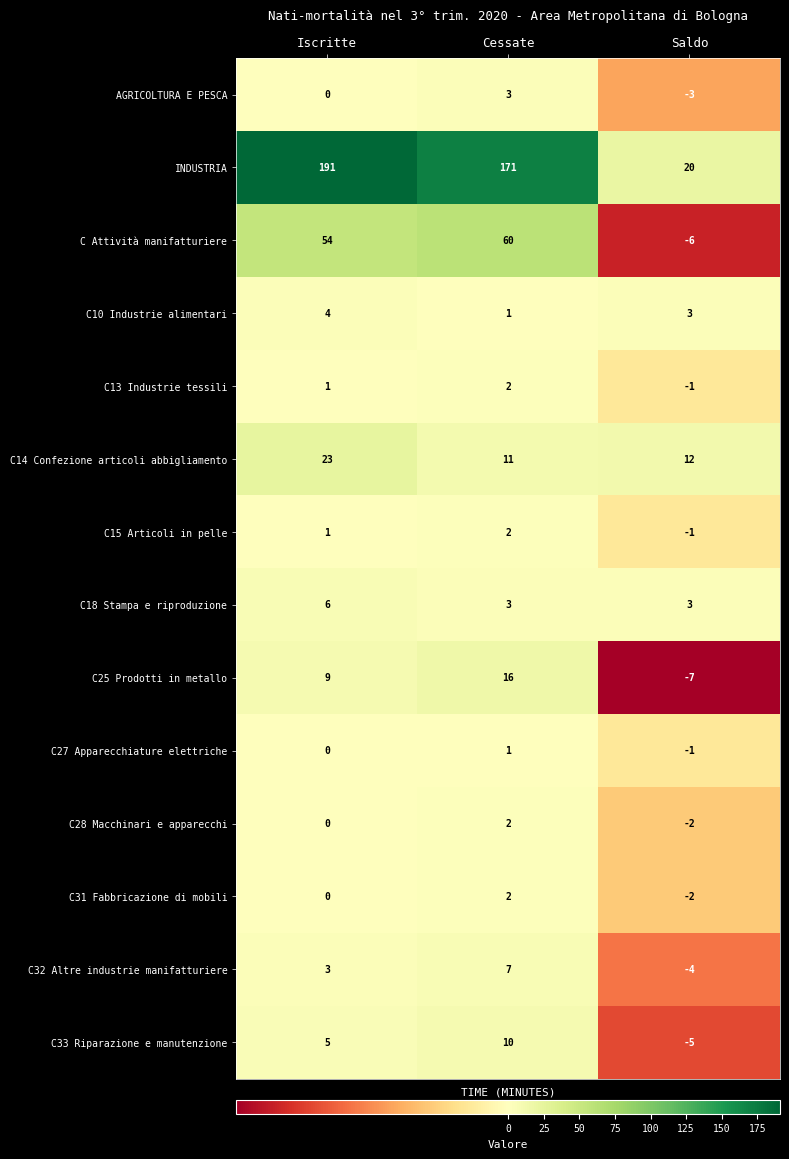

What is the difference between the highest and lowest values at Iscritte?

191